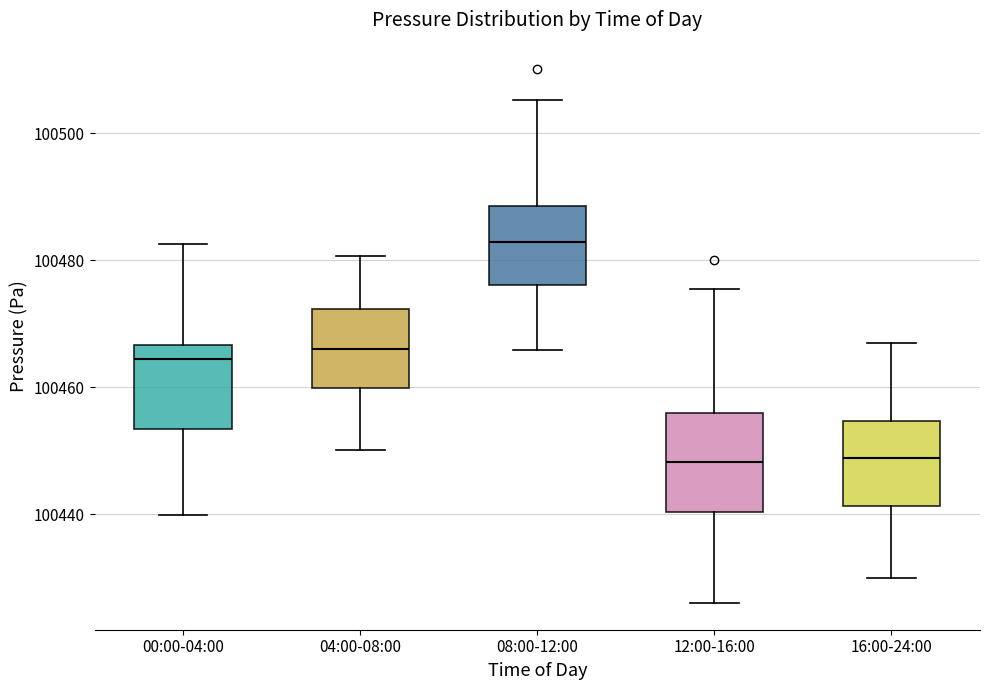

Reading left to right, read every box against the y-axis: the position of its median line, the range the box covers, and the ends of its whiskers. The values are not printed on the chart, so give them approximately, as read against the axis.

00:00-04:00: median 100464, box 100454 to 100466, whiskers 100440 to 100482
04:00-08:00: median 100466, box 100460 to 100472, whiskers 100450 to 100480
08:00-12:00: median 100482, box 100476 to 100488, whiskers 100466 to 100506
12:00-16:00: median 100448, box 100440 to 100456, whiskers 100426 to 100476
16:00-24:00: median 100448, box 100442 to 100454, whiskers 100430 to 100468